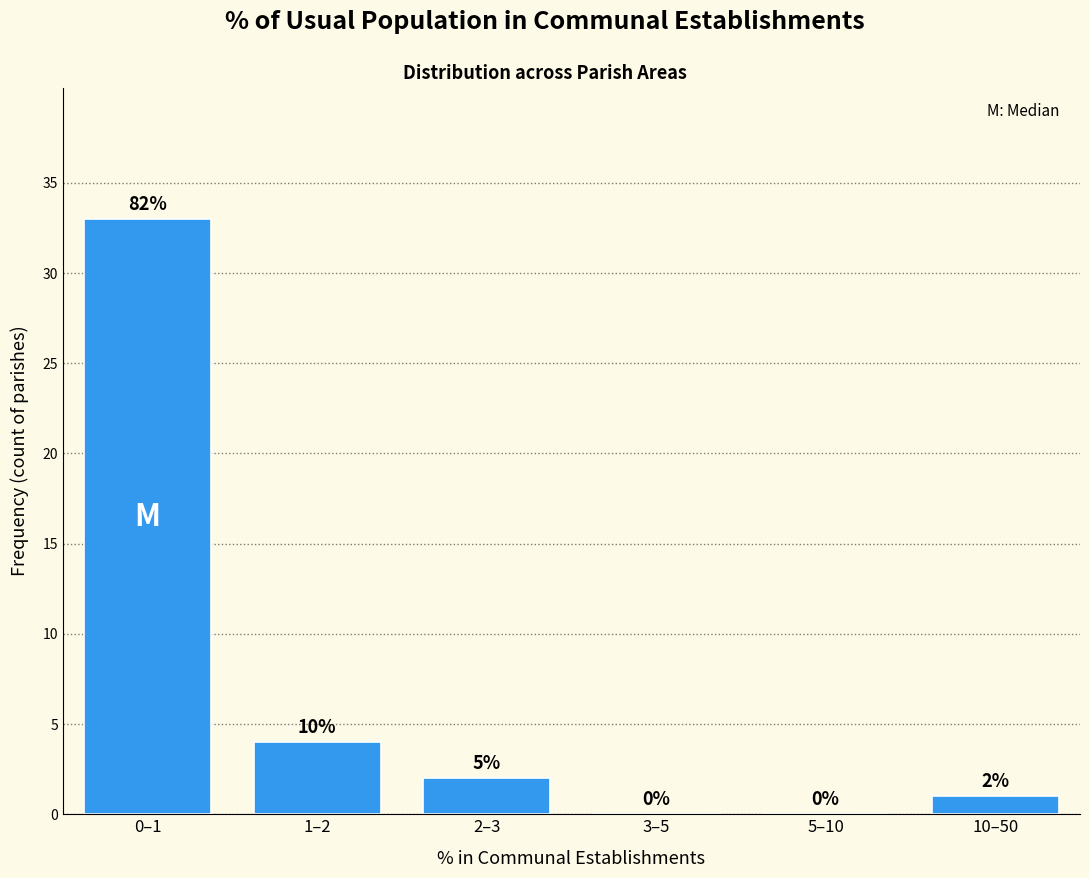

Reading right to left, list all the values displayed in this chart.

10–50=1	5–10=0	3–5=0	2–3=2	1–2=4	0–1=33